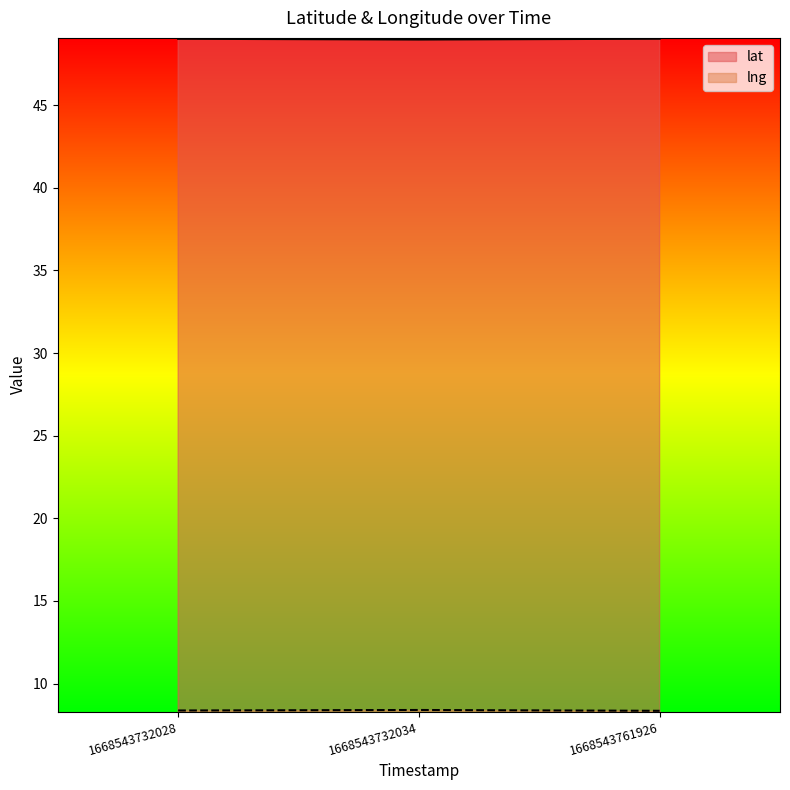

List the series in order of their peak value, highest first.

lat, lng